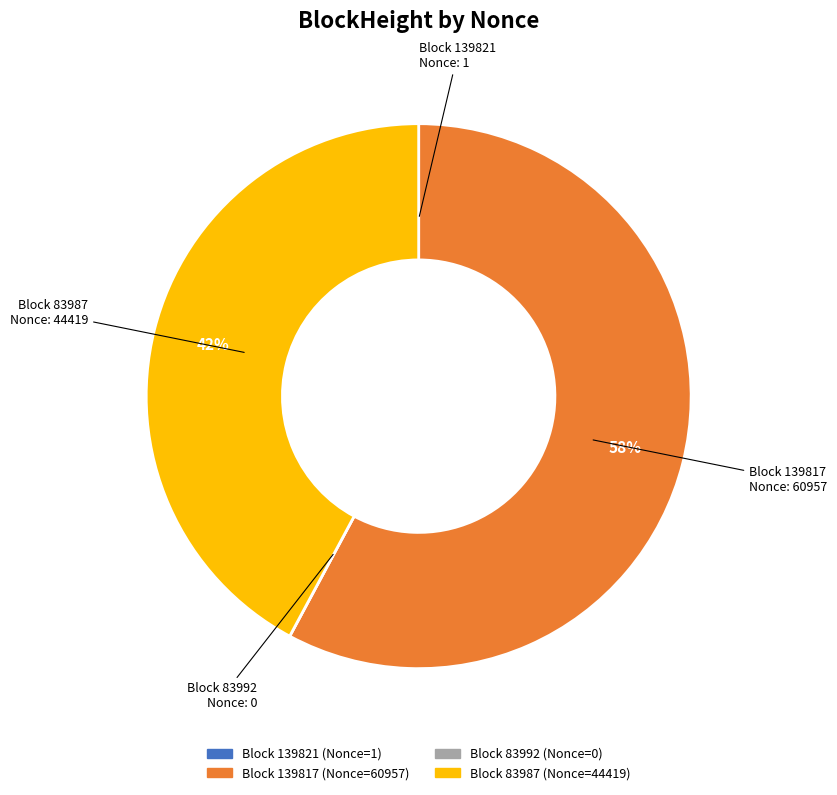

To the nearest percent, what is the difference between the largest and smallest slice percentages?

58%